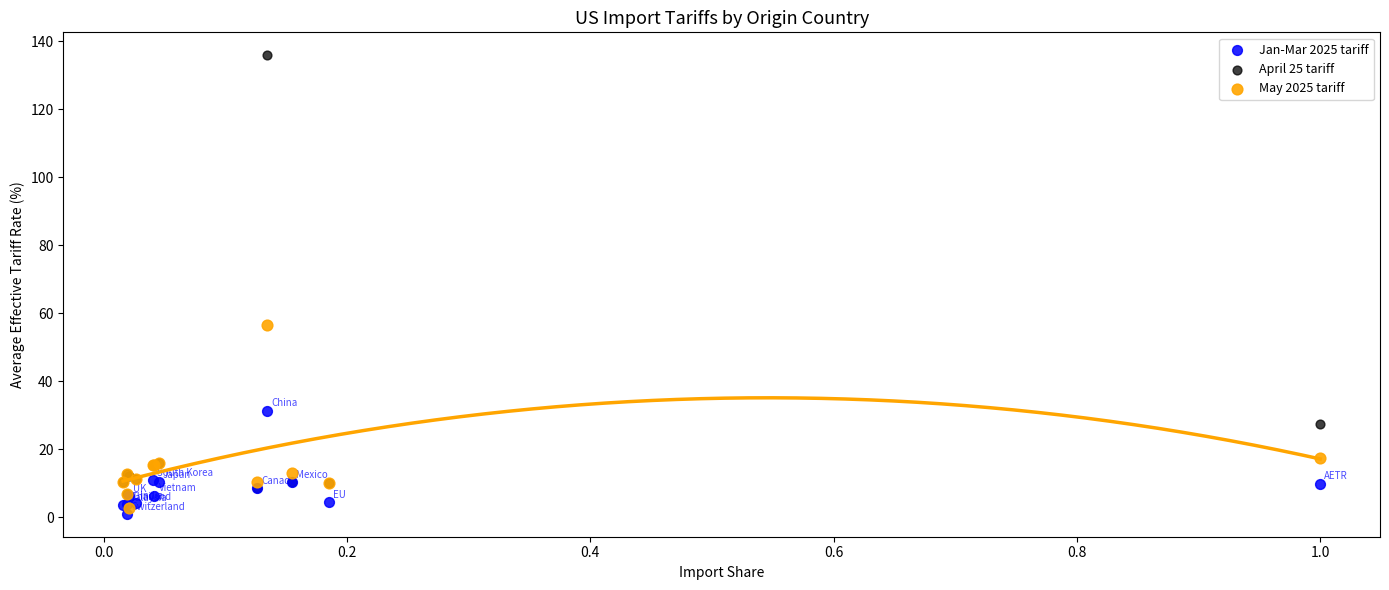

In the April 25 tariff series, what Y value is closest to 71?

27.5